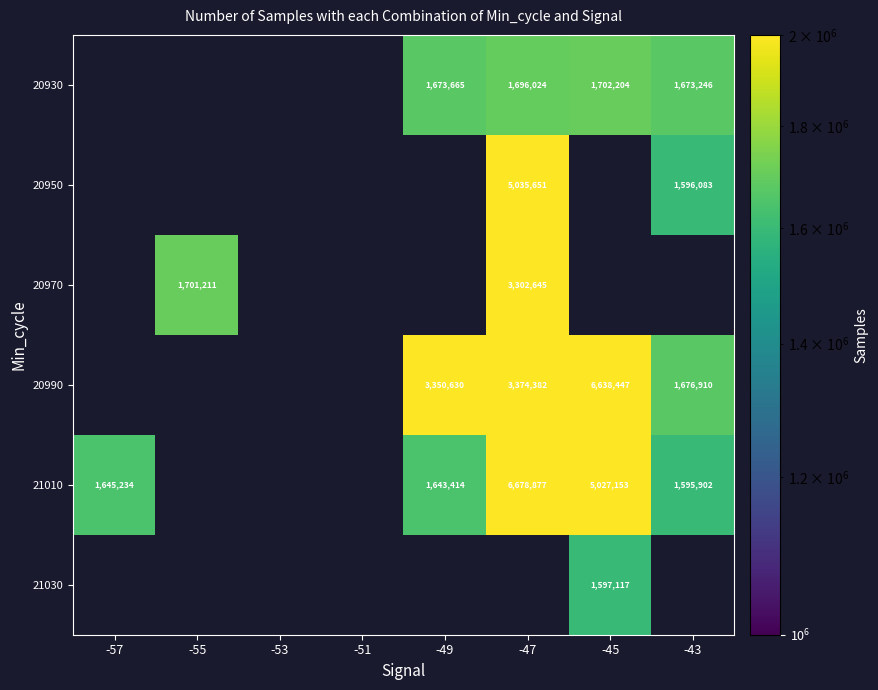

Is it true that 20990 equals 10870404 at -45?

False